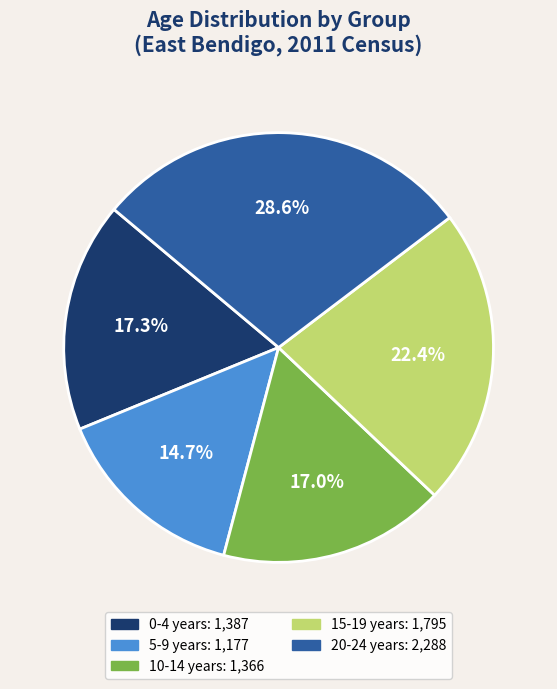

The 10-14 years slice represents 2% of the pie. True or false?

False